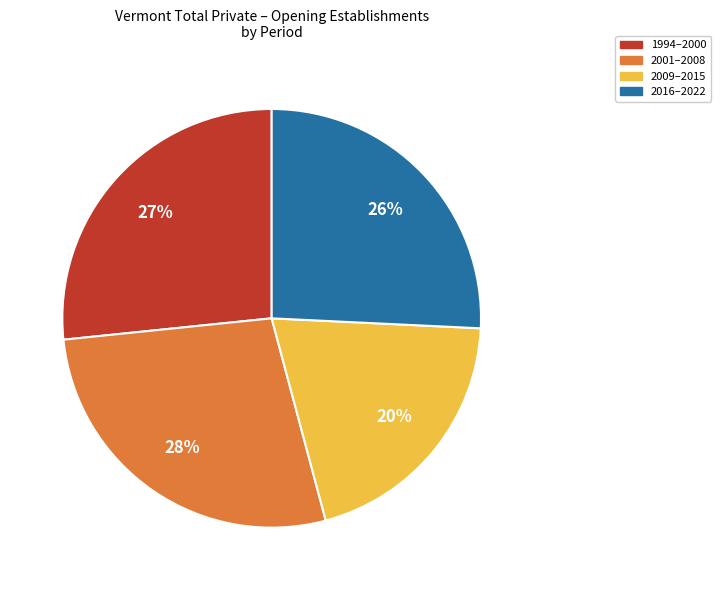

To the nearest percent, what is the average slice percentage?

25%